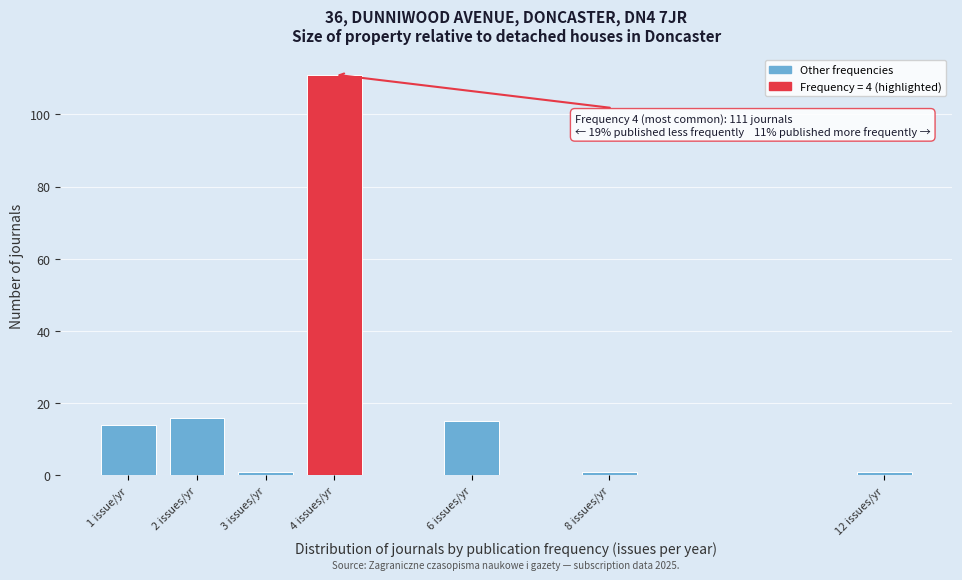

Reading left to right, transcribe all the data shown in this chart.

14	16	1	111	15	1	1